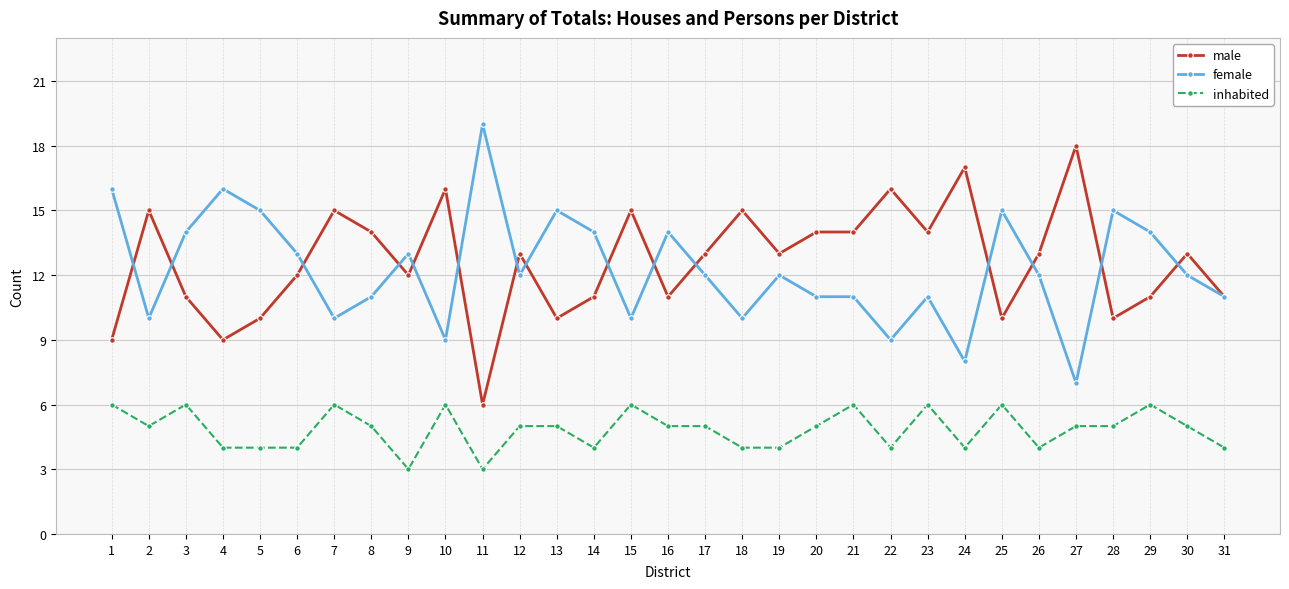

What is the difference between the second highest and second lowest values in the inhabited series?

3